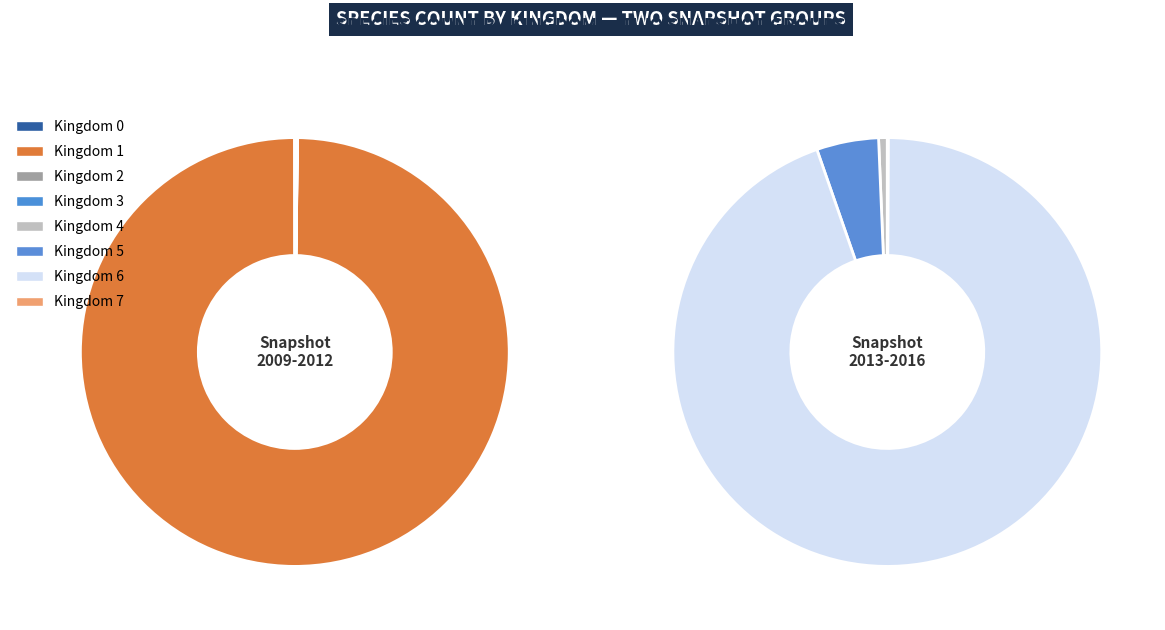

What is the change in value from 3 to 7?

-23